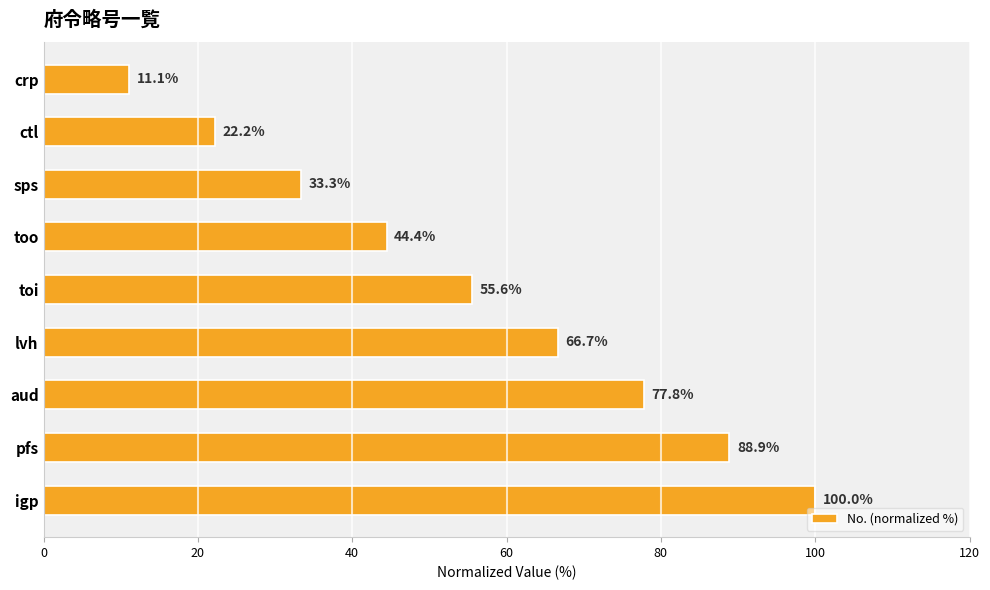

Rank the categories by value from highest to lowest.

igp, pfs, aud, lvh, toi, too, sps, ctl, crp